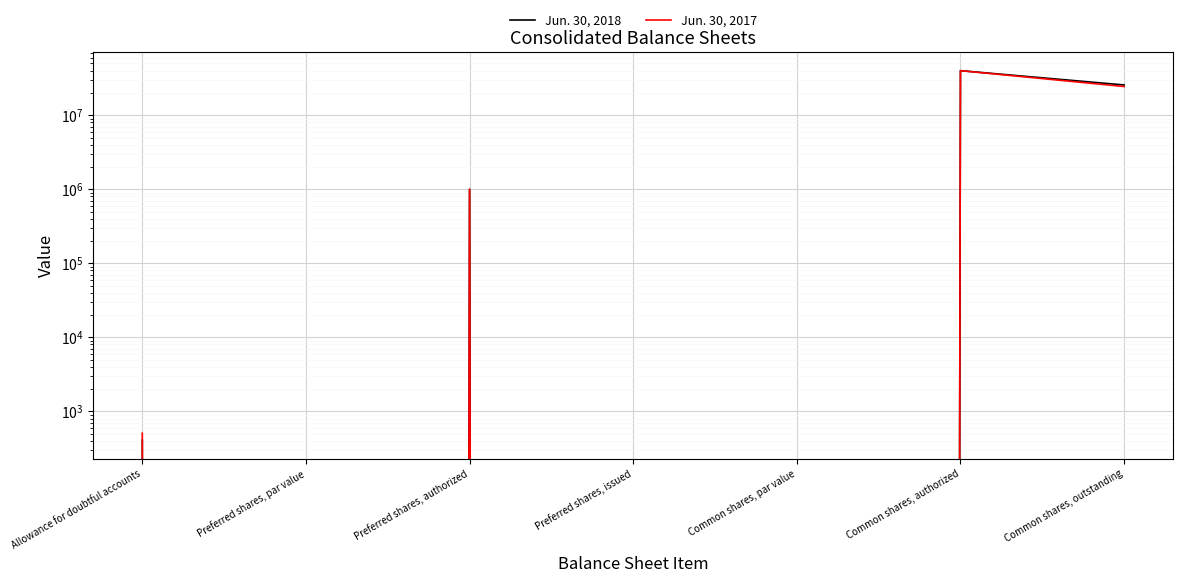

Which category has the highest value across all series?

Common shares, authorized